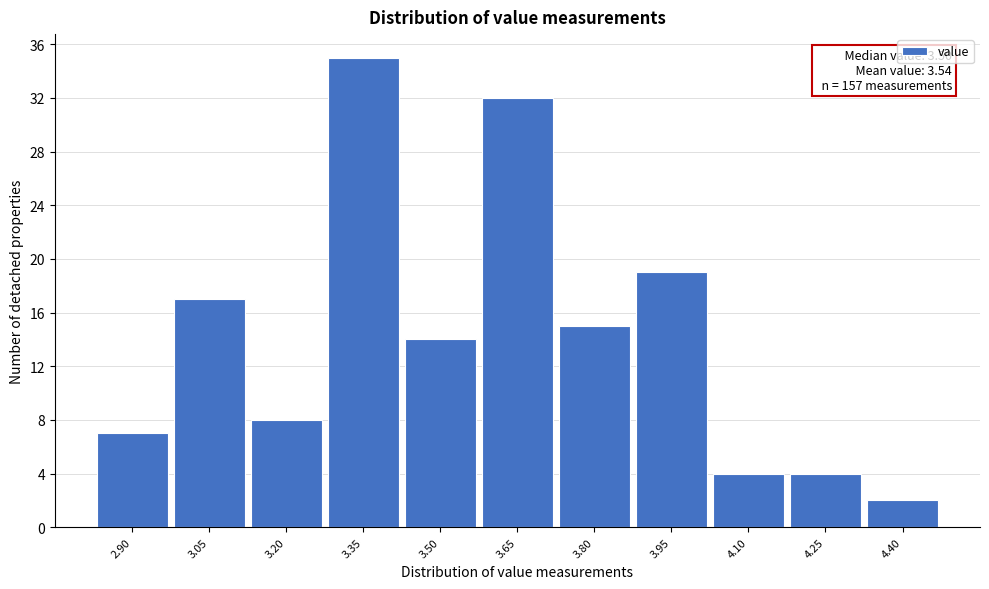

Over which range of the x-axis is the bar tallest?

3.275 to 3.425